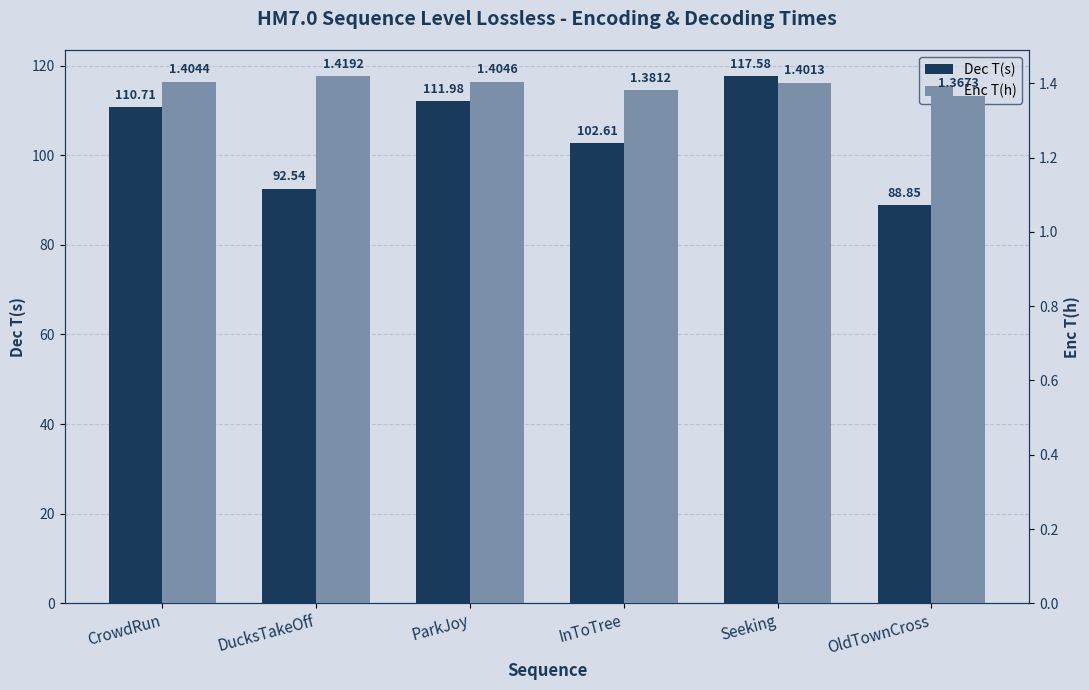

Which series changed the most between DucksTakeOff and InToTree?

Dec T(s)